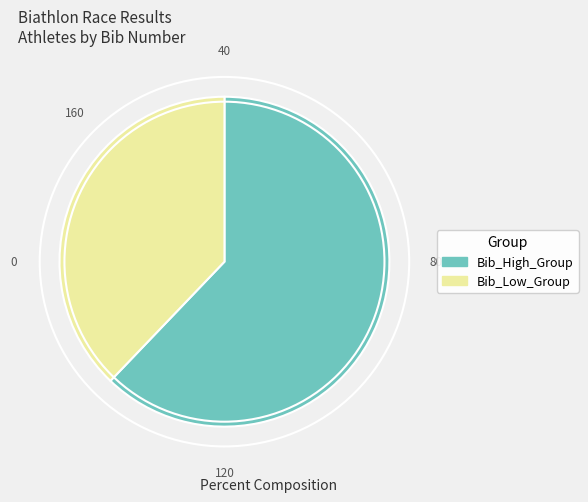

Which category has the smallest portion of the pie?

Bib_Low_Group